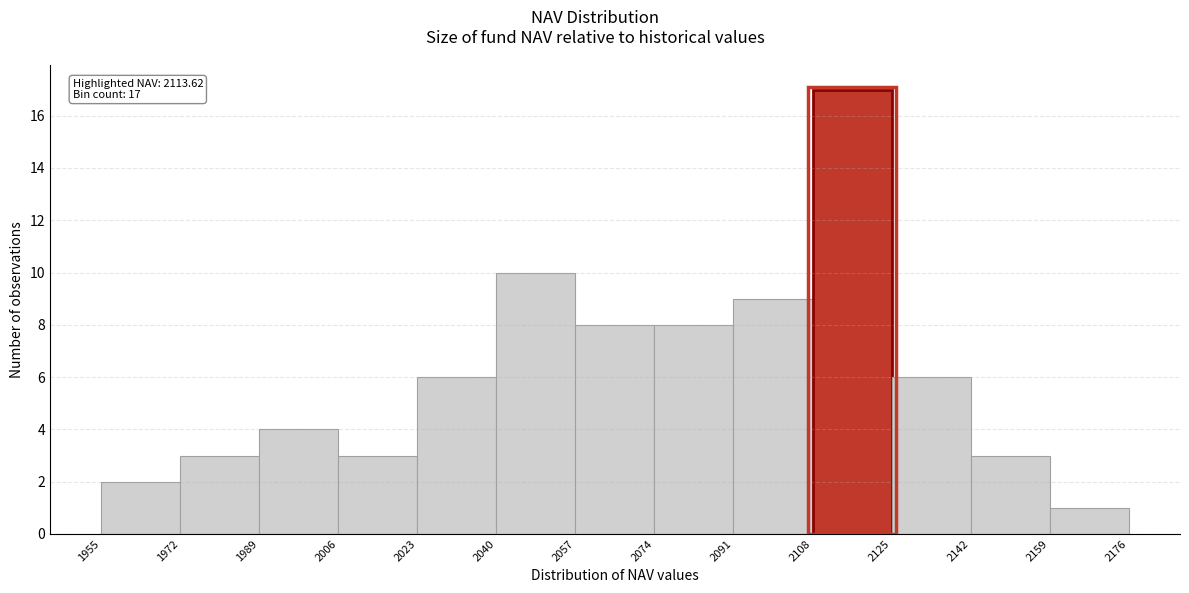

Over which range of the x-axis is the bar tallest?

2108 to 2125